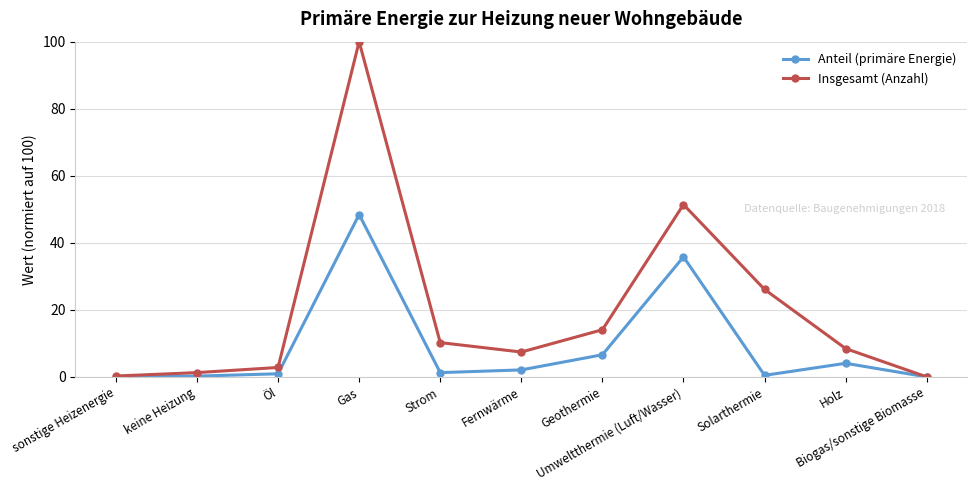

What is the difference between the Anteil (primäre Energie) values at Biogas/sonstige Biomasse and keine Heizung?

0.2